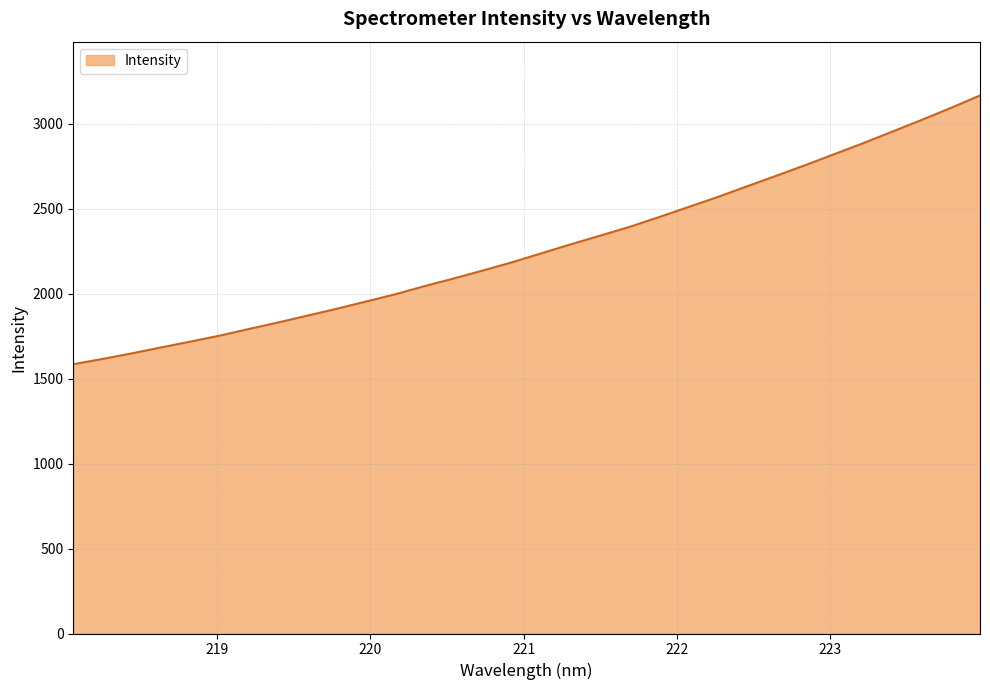

What is the sum of all values?

72592.4